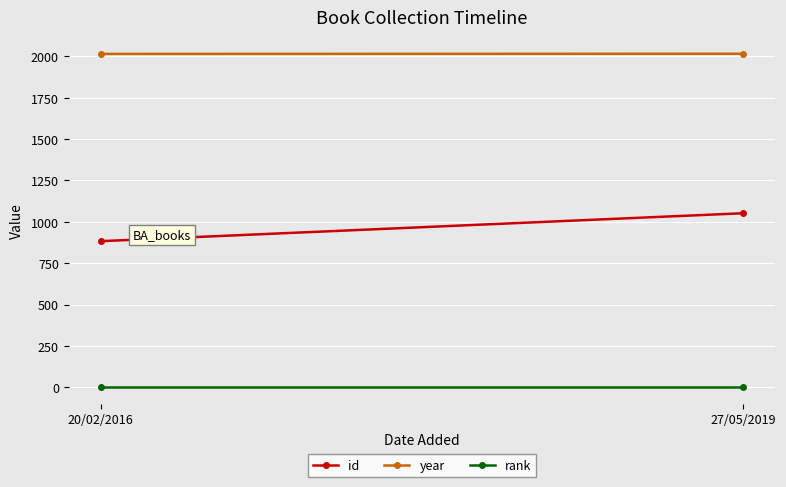

Reading left to right, extract all data points from this chart.

id: 883	1052
year: 2015	2016
rank: 1	1